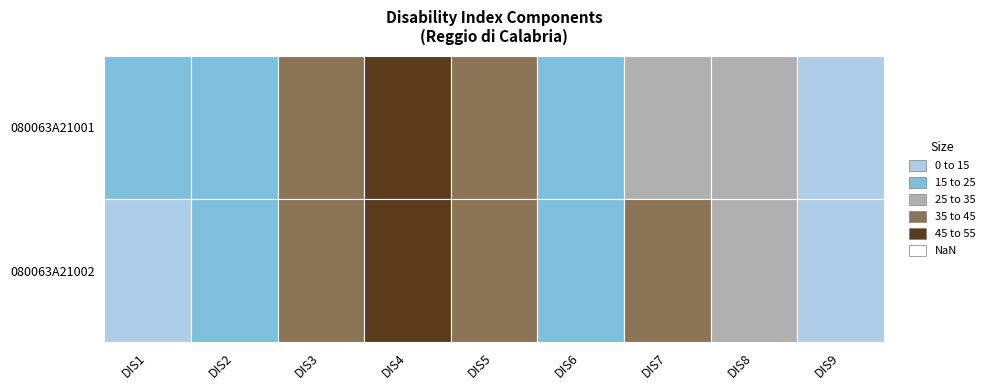

Which category has the highest value in the 080063A21002 series?

DIS4